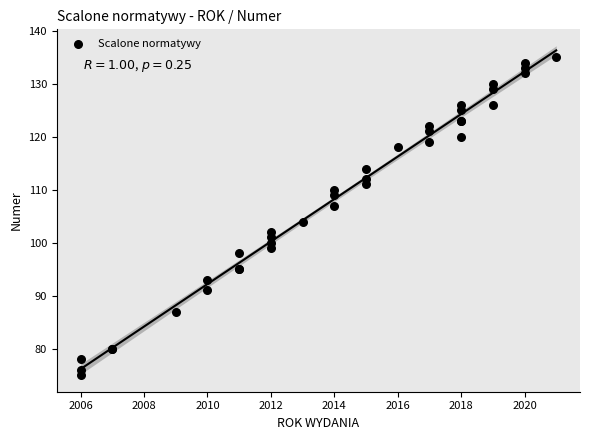

What Y value in the scatter plot is closest to 105?

104